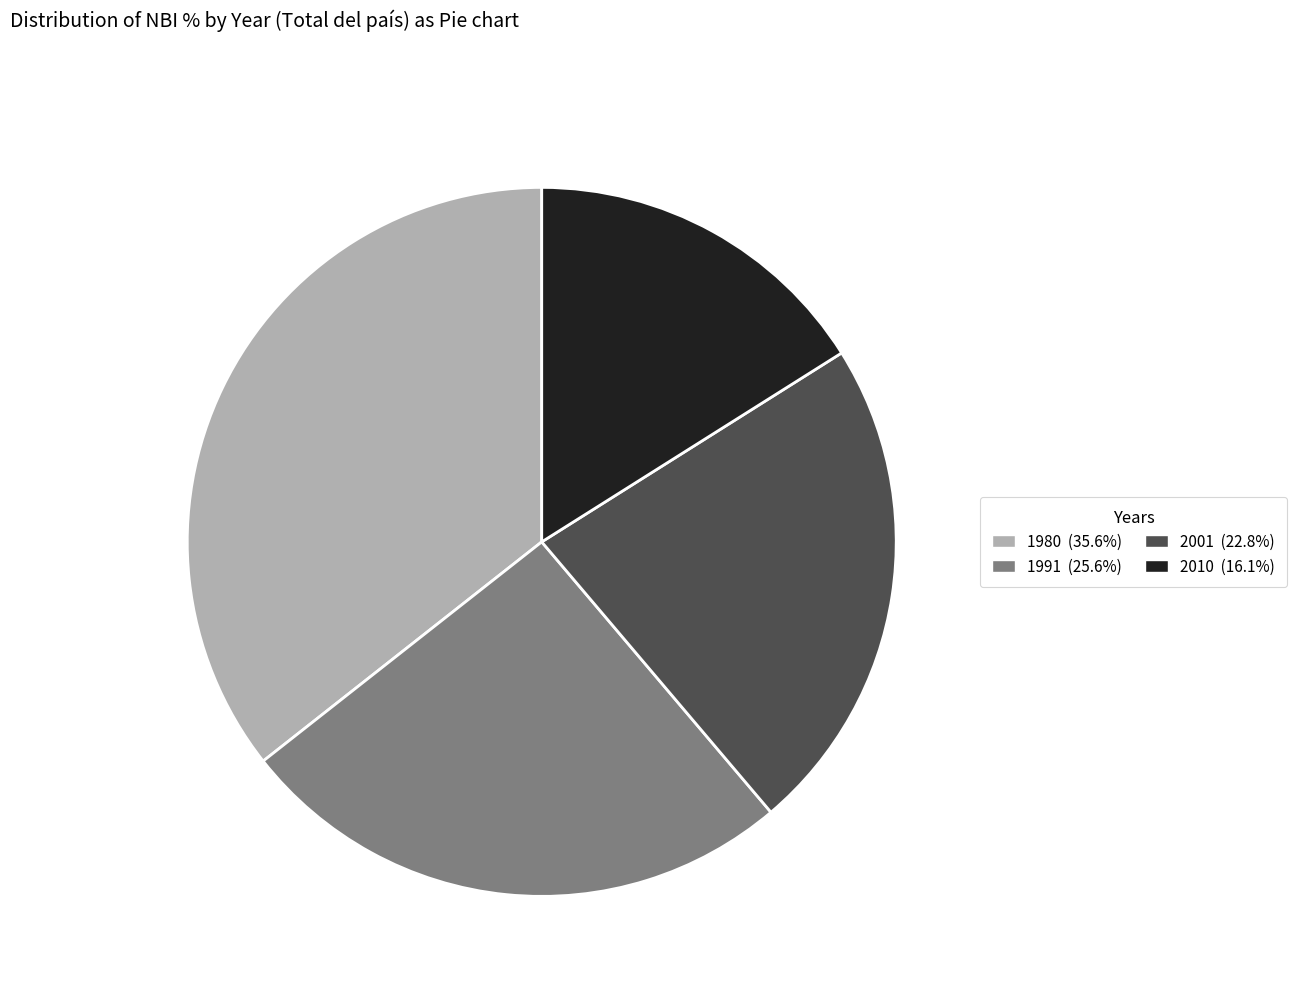

Between 2001 and 2010, which is larger?

2001